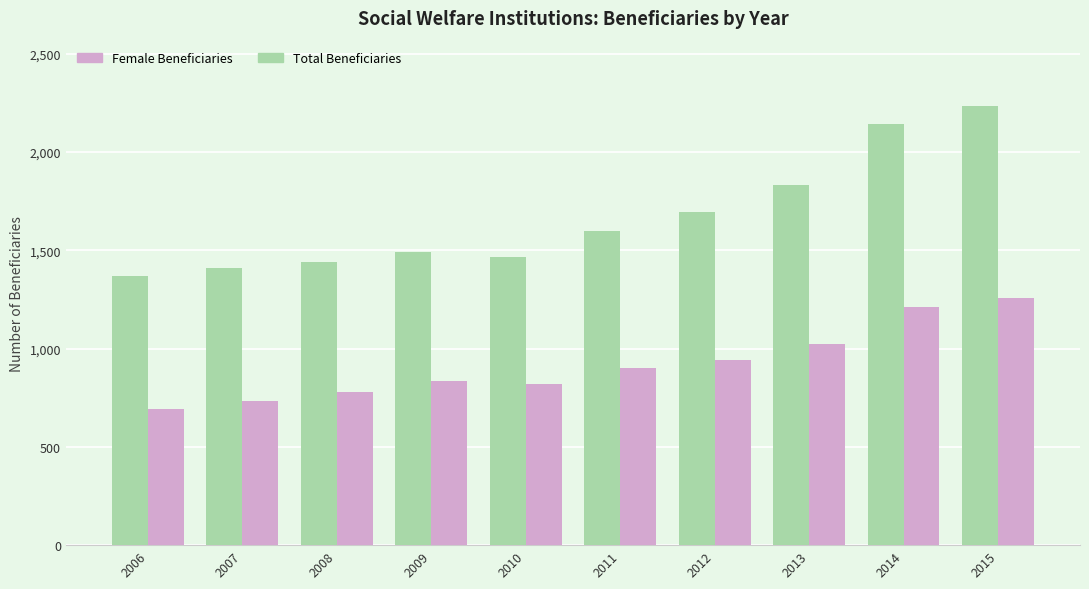

Which label corresponds to the largest value in the chart?

2015